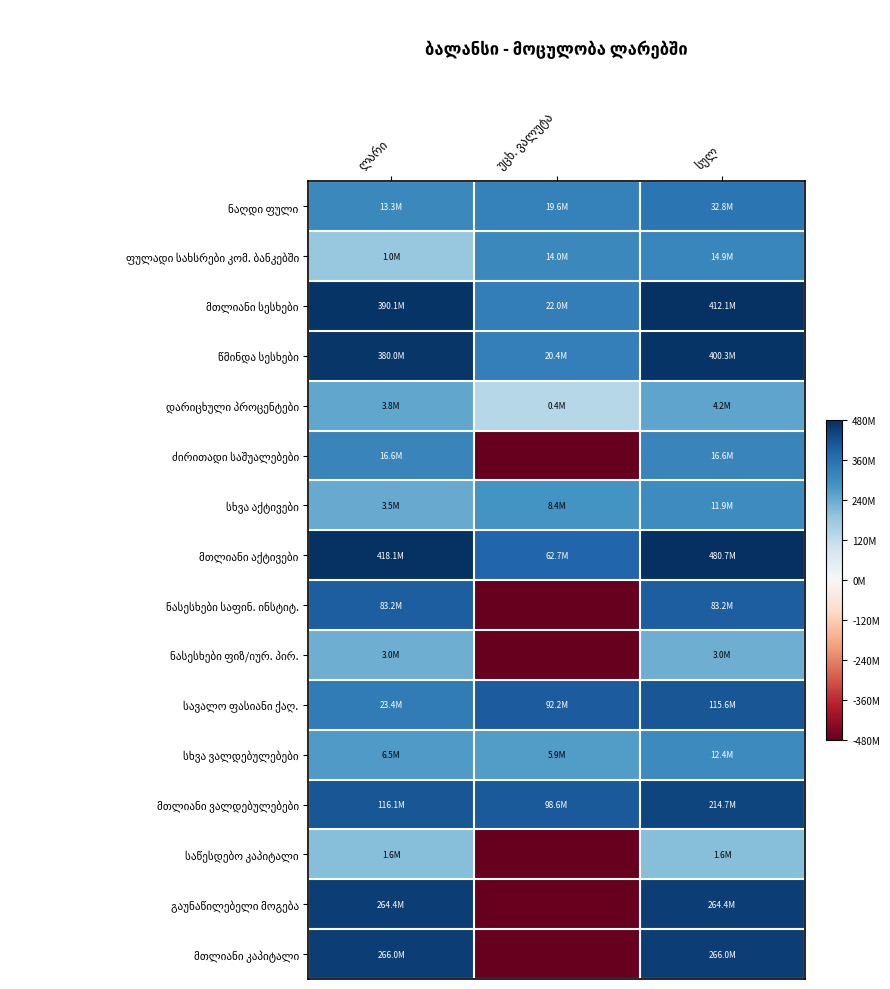

Rank the series at ლარი from highest to lowest value.

მთლიანი აქტივები, მთლიანი სესხები, წმინდა სესხები, მთლიანი კაპიტალი, გაუნაწილებელი მოგება, მთლიანი ვალდებულებები, ნასესხები საფინ. ინსტიტ., სავალო ფასიანი ქაღ., ძირითადი საშუალებები, ნაღდი ფული, სხვა ვალდებულებები, დარიცხული პროცენტები, სხვა აქტივები, ნასესხები ფიზ/იურ. პირ., საწესდებო კაპიტალი, ფულადი სახსრები კომ. ბანკებში